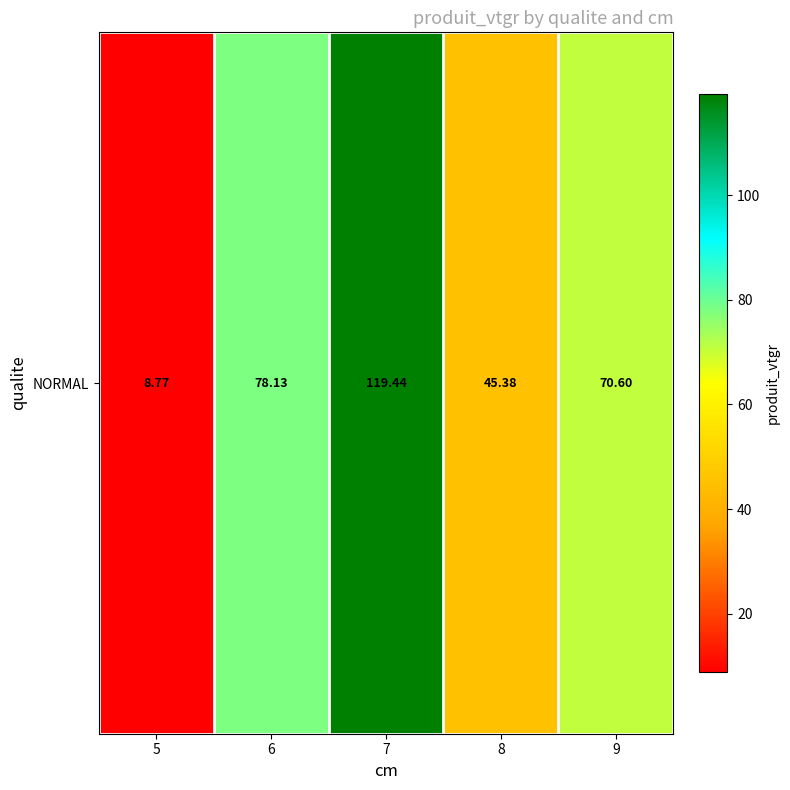

Approximately how many times larger is the value at 7 compared to 8?

2.6